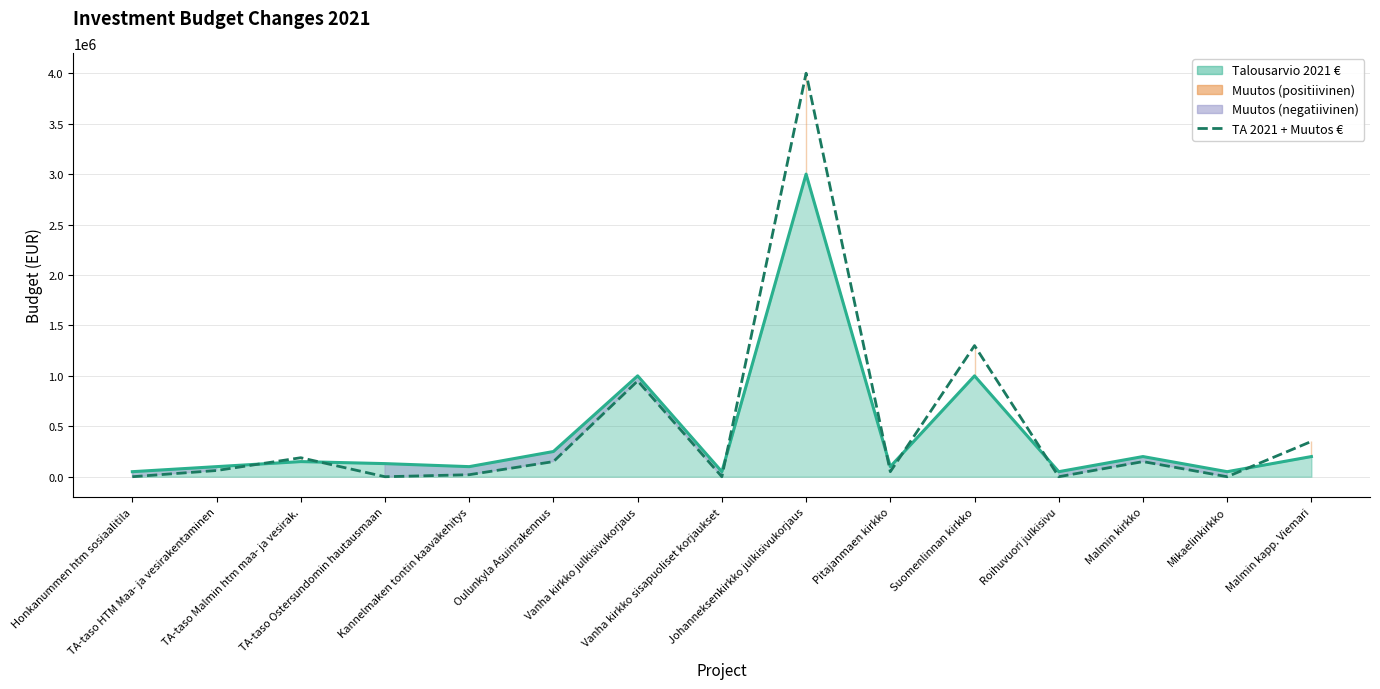

How many categories are shown in the chart?

15